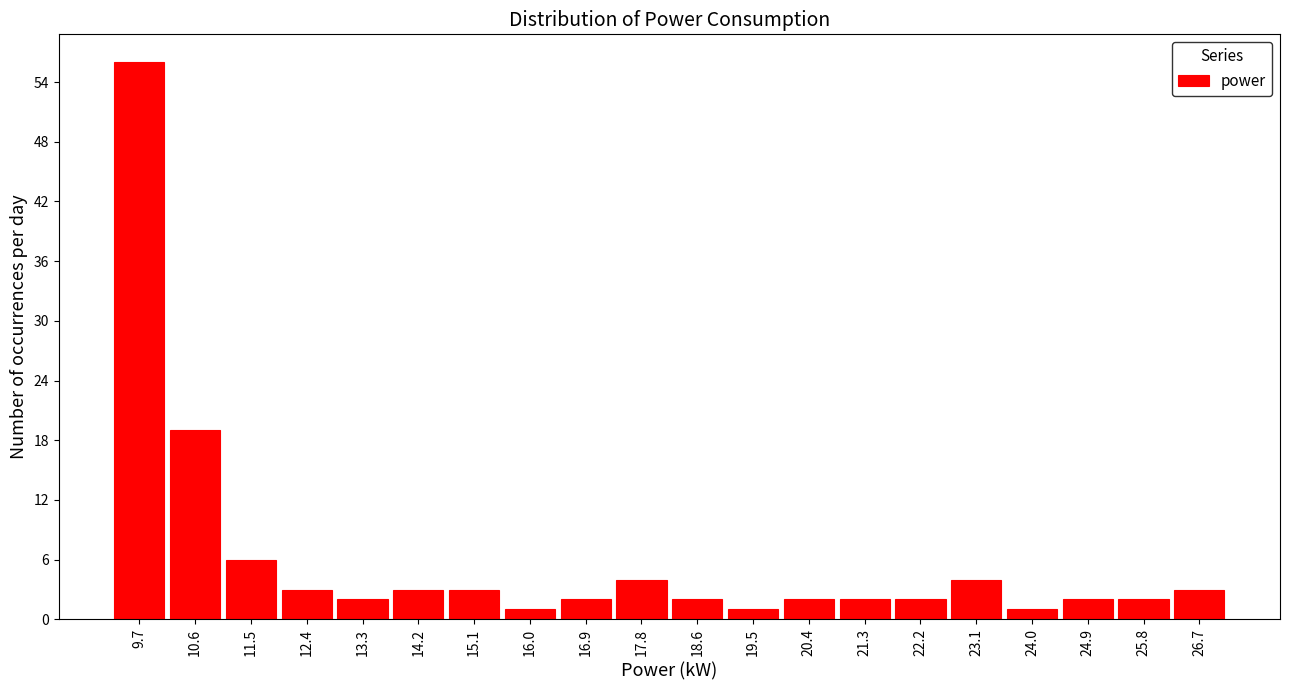

Over which range of the x-axis is the bar tallest?

9.2 to 10.1